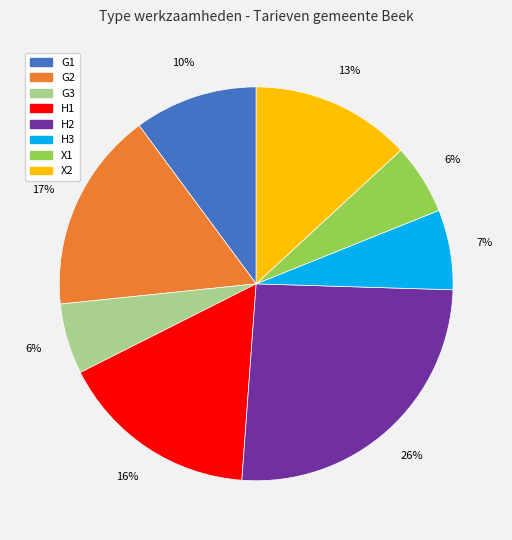

What is the ratio of the value at H3 to the value at H1?

0.4